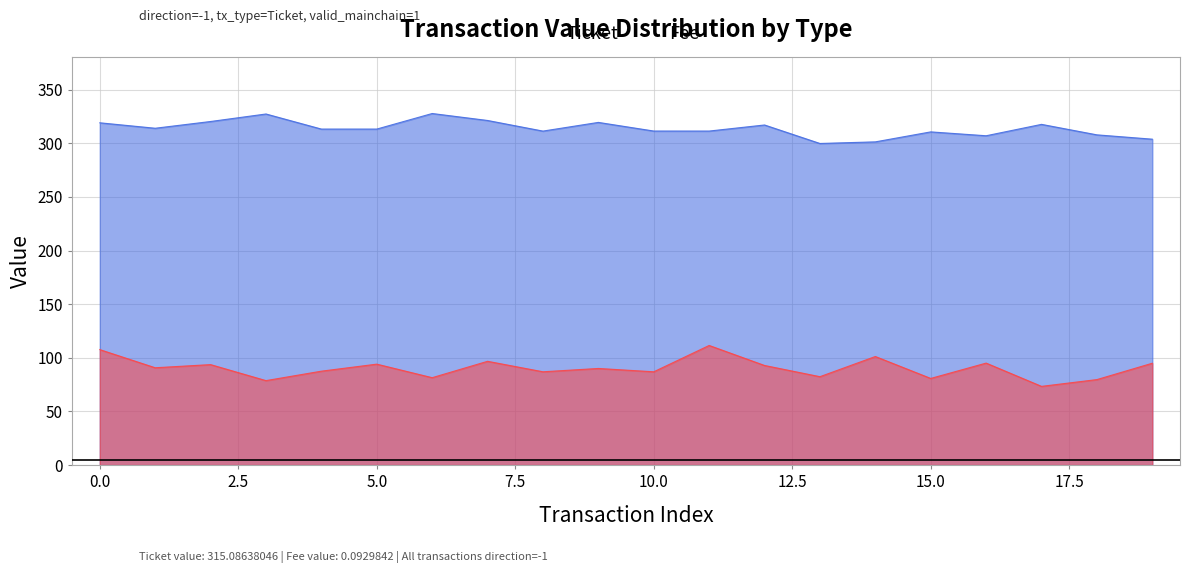

True or false: Fee and Ticket cross at least once.

False